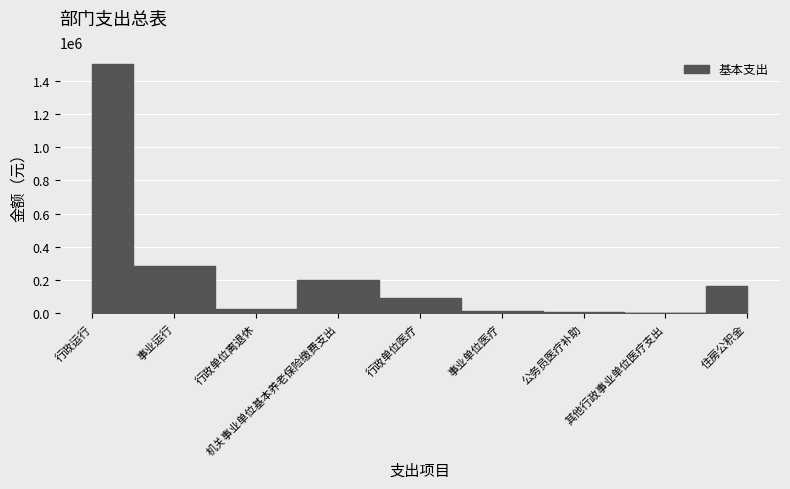

How many data points are less than 90199?

4